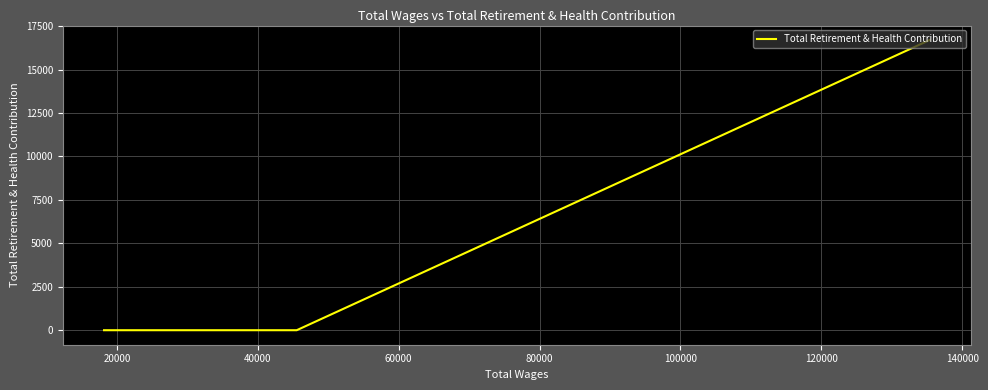

The chart shows a value of 23698.5 at 0. True or false?

False